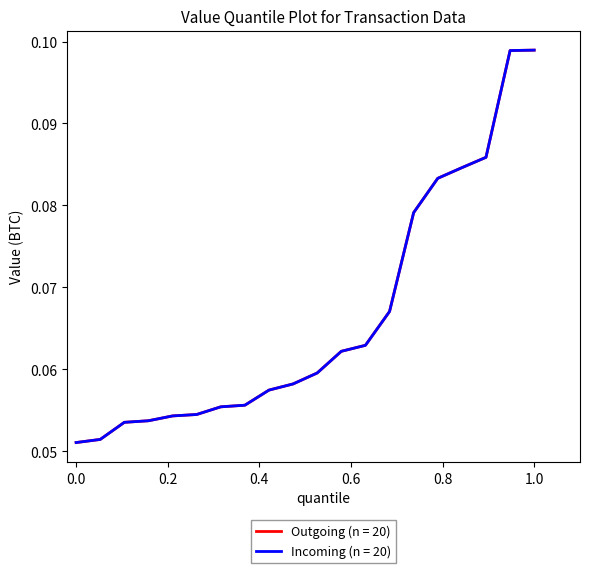

Reading right to left, transcribe all the data shown in this chart.

Outgoing (direction=-1): 0.1	0.1	0.1	0.1	0.1	0.1	0.1	0.1	0.1	0.1	0.1	0.1	0.1	0.1	0.1	0.1	0.1	0.1	0.1	0.1
Incoming (direction=1): 0.1	0.1	0.1	0.1	0.1	0.1	0.1	0.1	0.1	0.1	0.1	0.1	0.1	0.1	0.1	0.1	0.1	0.1	0.1	0.1